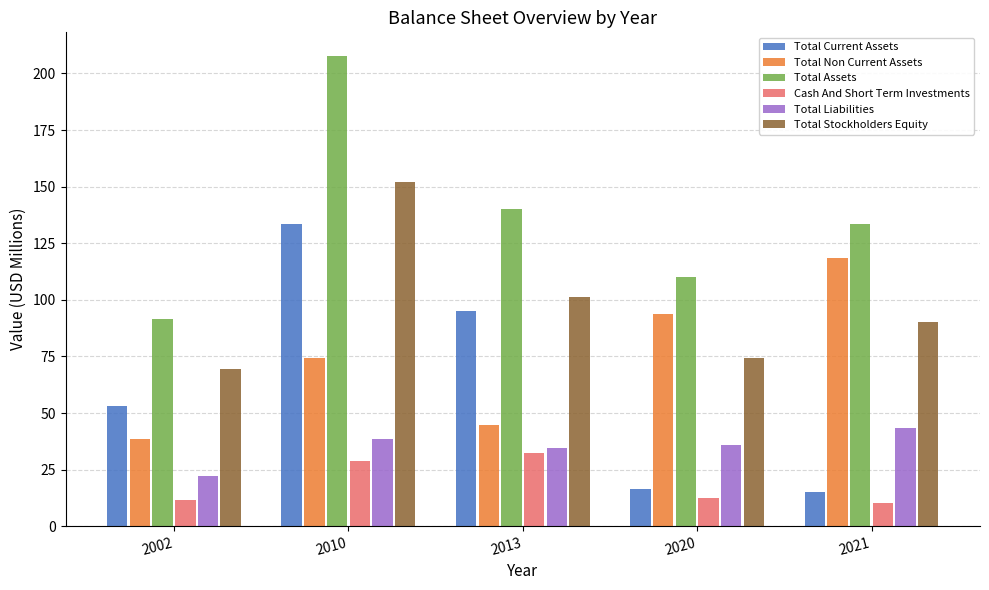

What is the difference between the highest and lowest values at 2013?

107.8